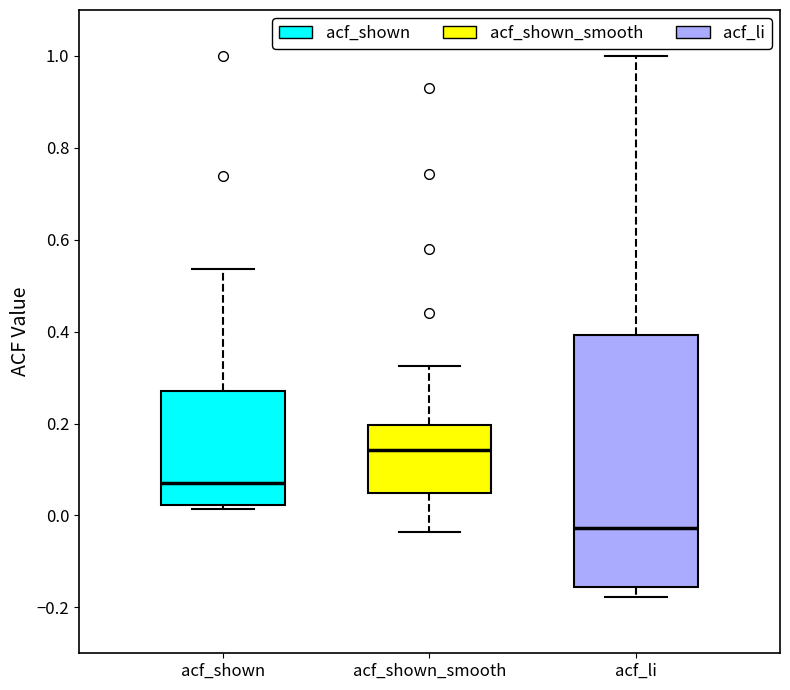

Reading left to right, read every box against the y-axis: the position of its median line, the range the box covers, and the ends of its whiskers. The values are not printed on the chart, so give them approximately, as read against the axis.

acf_shown: median 0.08, box 0.02 to 0.28, whiskers 0.02 (just below the box's lower edge) to 0.54
acf_shown_smooth: median 0.14, box 0.04 to 0.20, whiskers -0.04 to 0.32
acf_li: median -0.02, box -0.16 to 0.40, whiskers -0.18 to 1.00